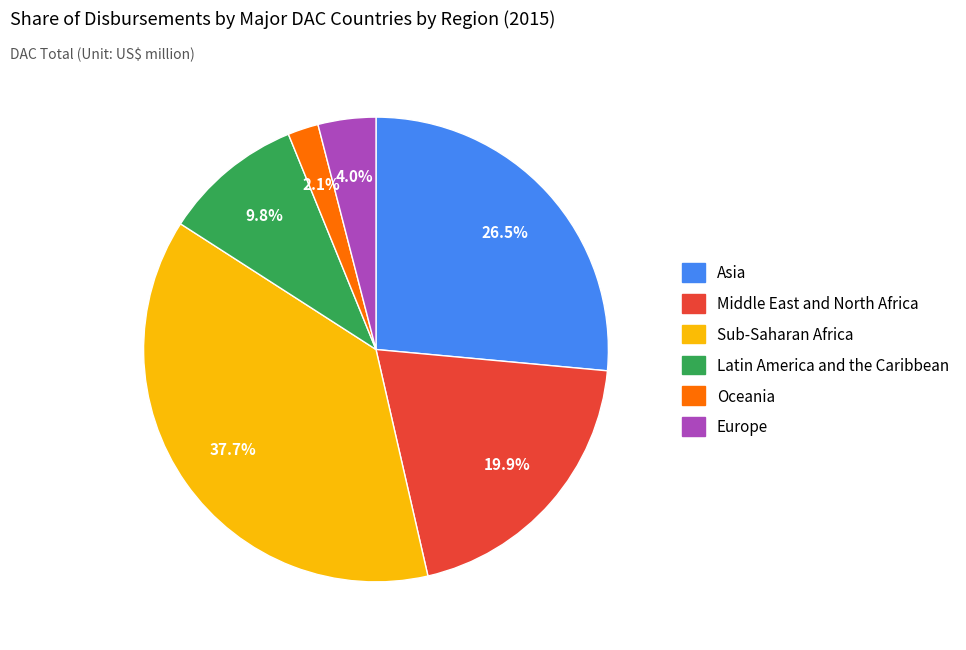

Does any single category account for the majority?

No